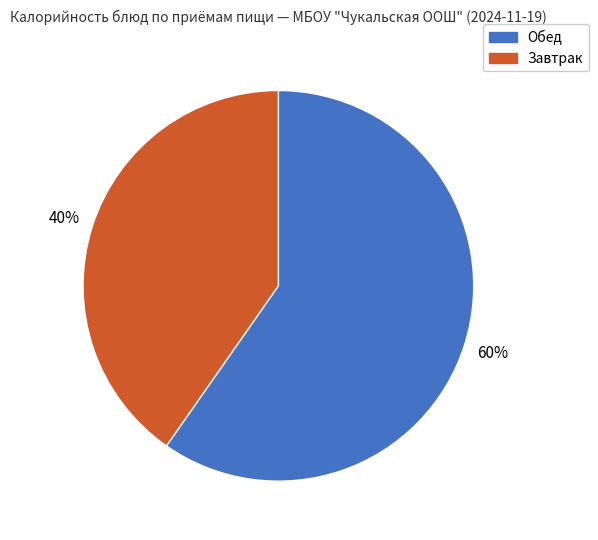

To the nearest percent, what portion does Завтрак represent?

40%